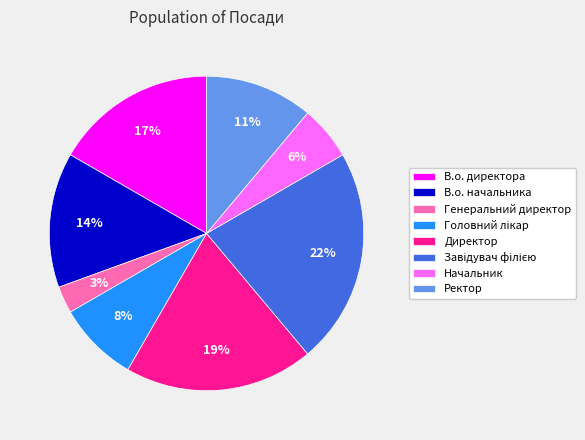

Combined, do Генеральний директор and Ректор account for over 50%?

No